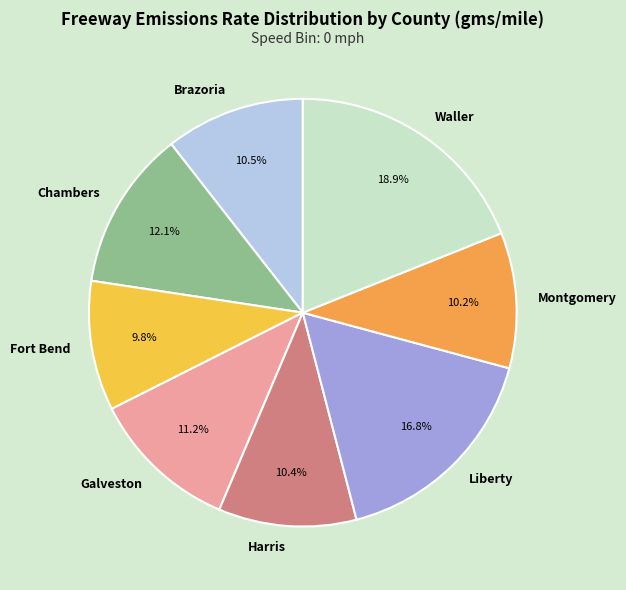

How many slices are in this pie chart?

8